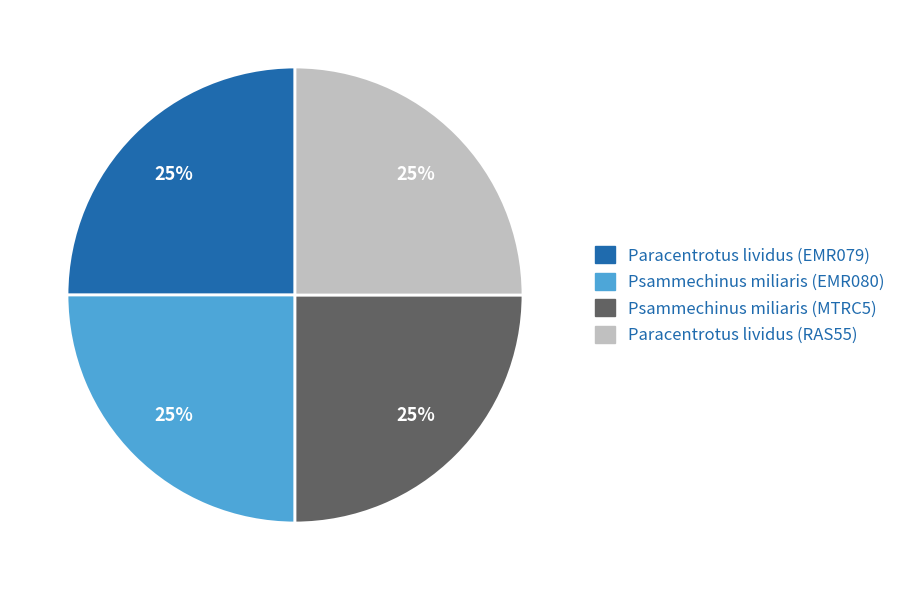

Does Psammechinus miliaris (EMR080) represent more than half of the total?

No